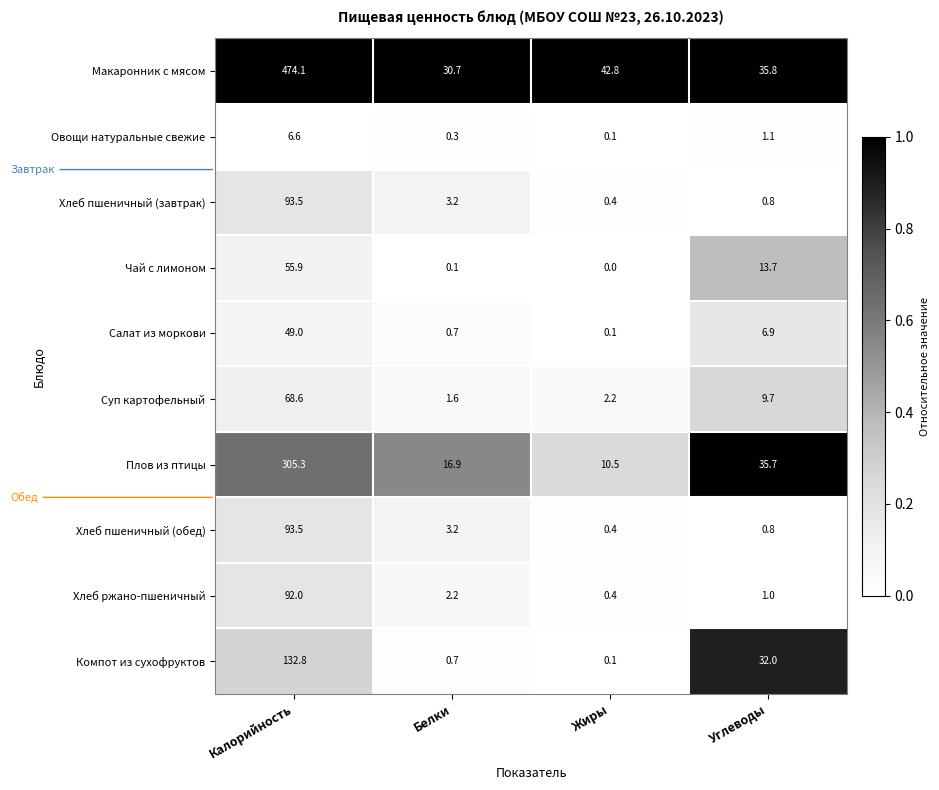

Which series has the largest range (max minus min)?

Макаронник с мясом